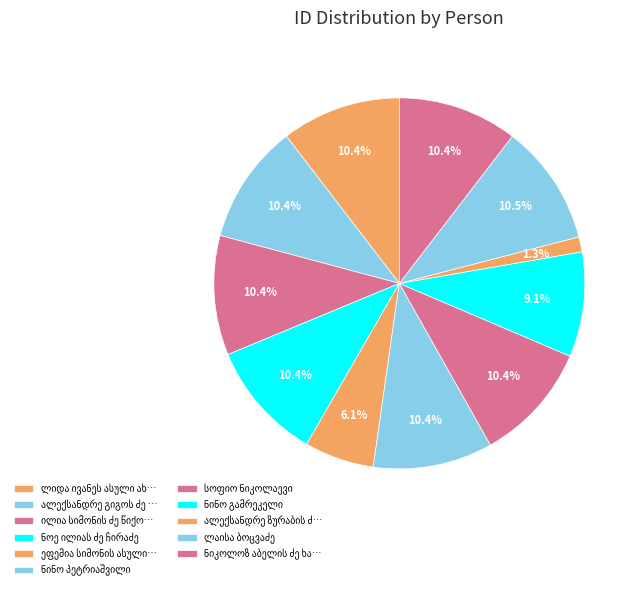

How many segments does this pie chart have?

11